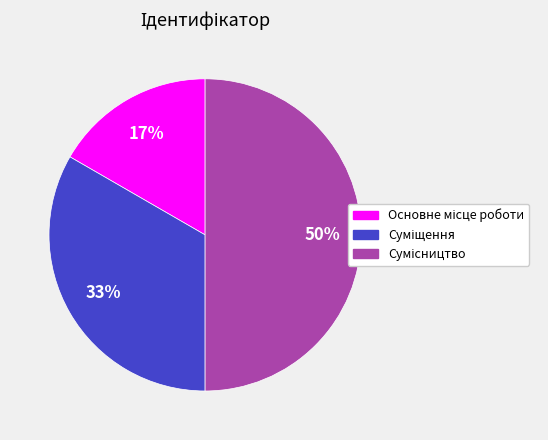

To the nearest percent, what is the difference between the largest and smallest slice percentages?

33%